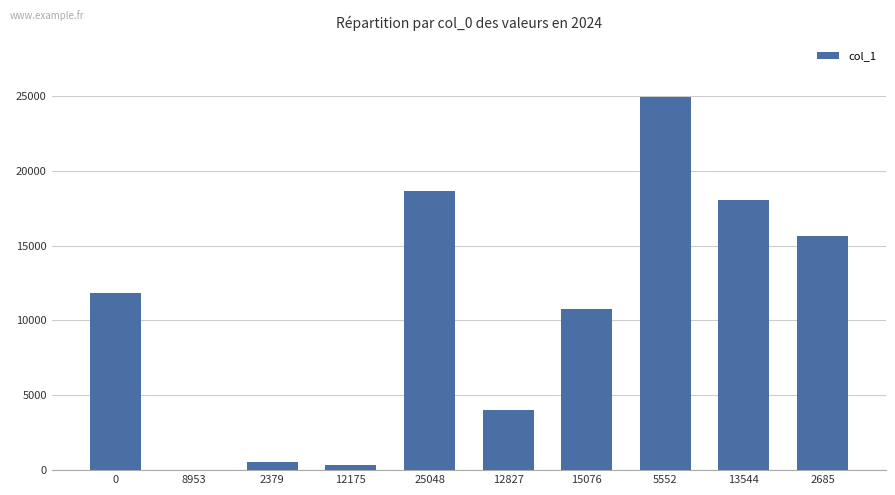

Count the number of data series in this chart.

1